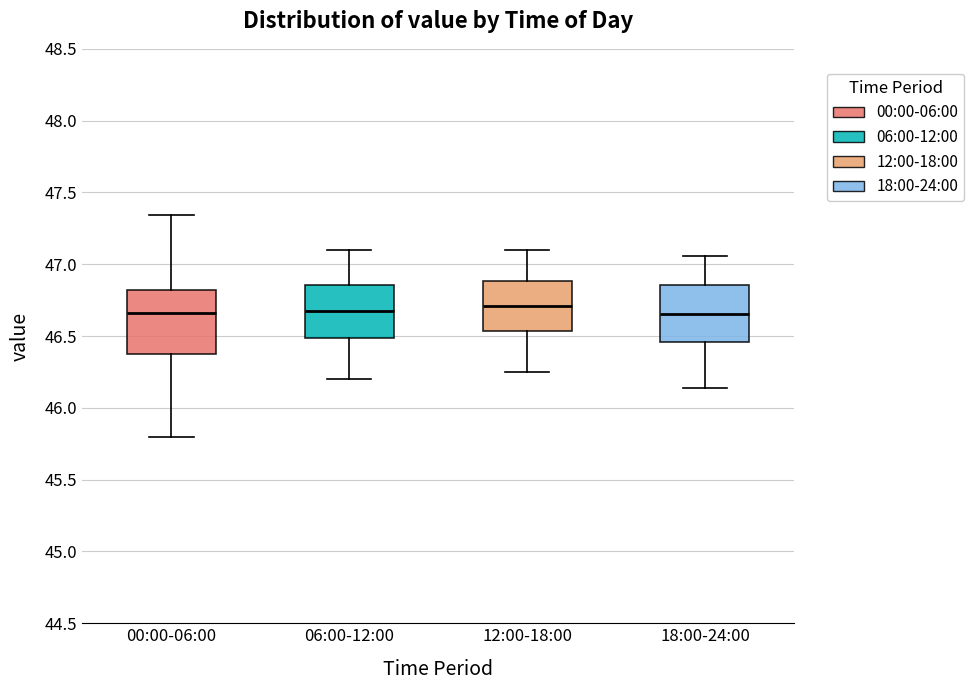

Where does the upper whisker of the box for 00:00-06:00 end on the y-axis? The values are not printed on the chart, so give them approximately, as read against the axis.

47.35